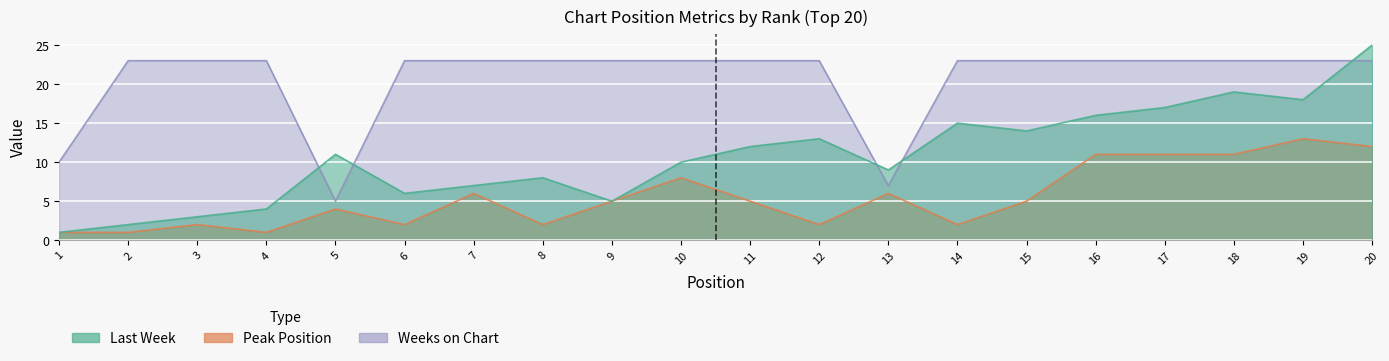

True or false: Weeks on Chart and Peak Position intersect in this chart.

False